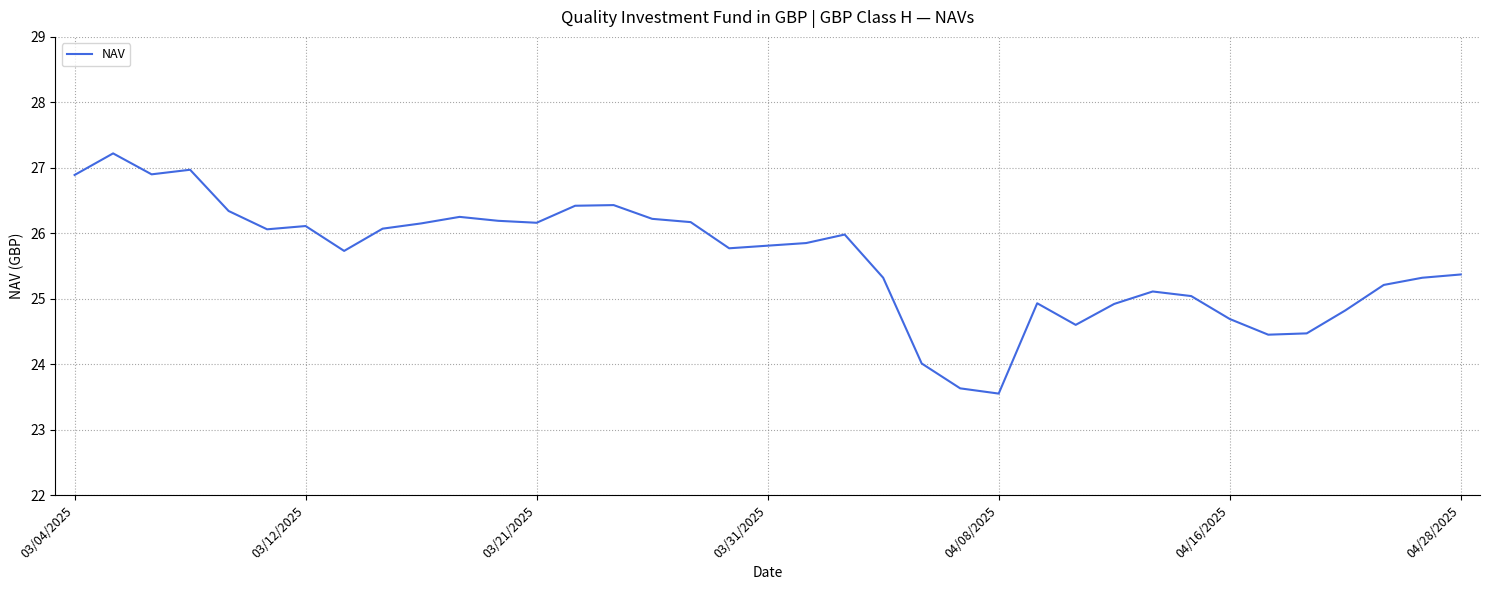

How many lines are shown in the chart?

1